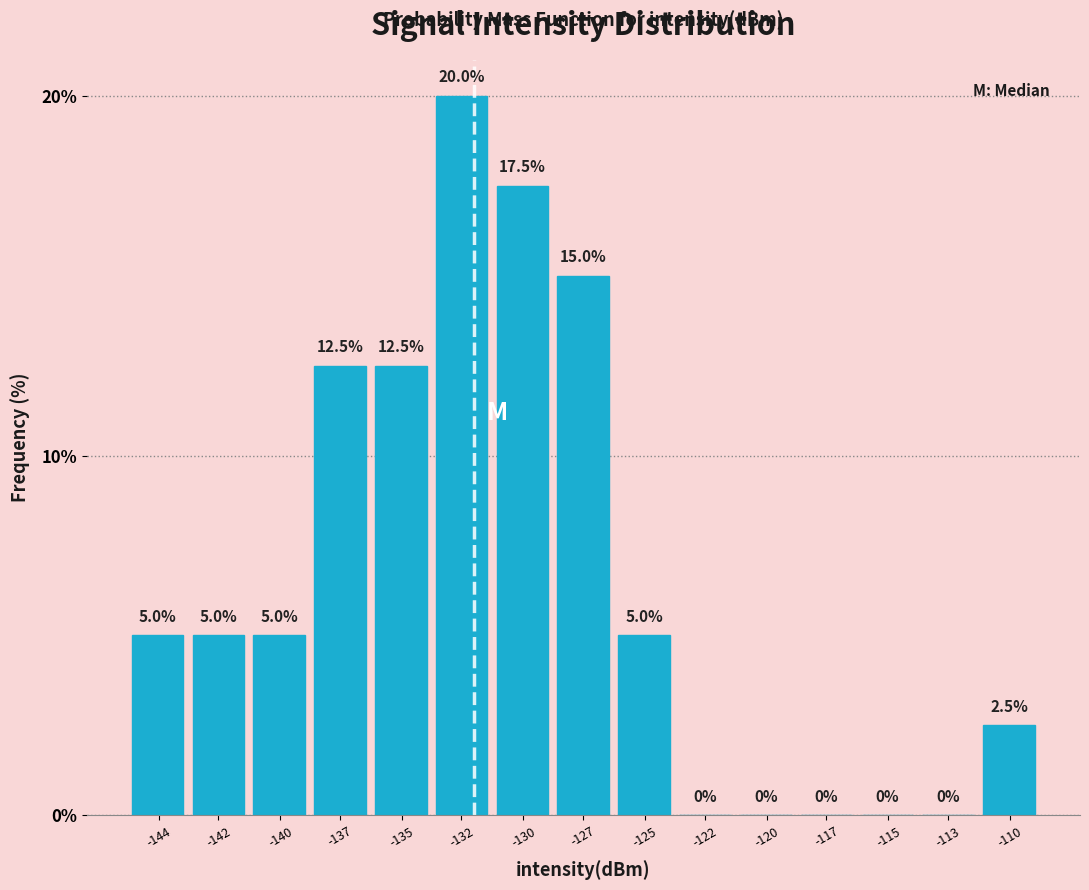

Reading left to right, transcribe all the data shown in this chart.

-144=5.0	-142=5.0	-140=5.0	-137=12.5	-135=12.5	-132=20.0	-130=17.5	-127=15.0	-125=5.0	-122=0.0	-120=0.0	-117=0.0	-115=0.0	-113=0.0	-110=2.5